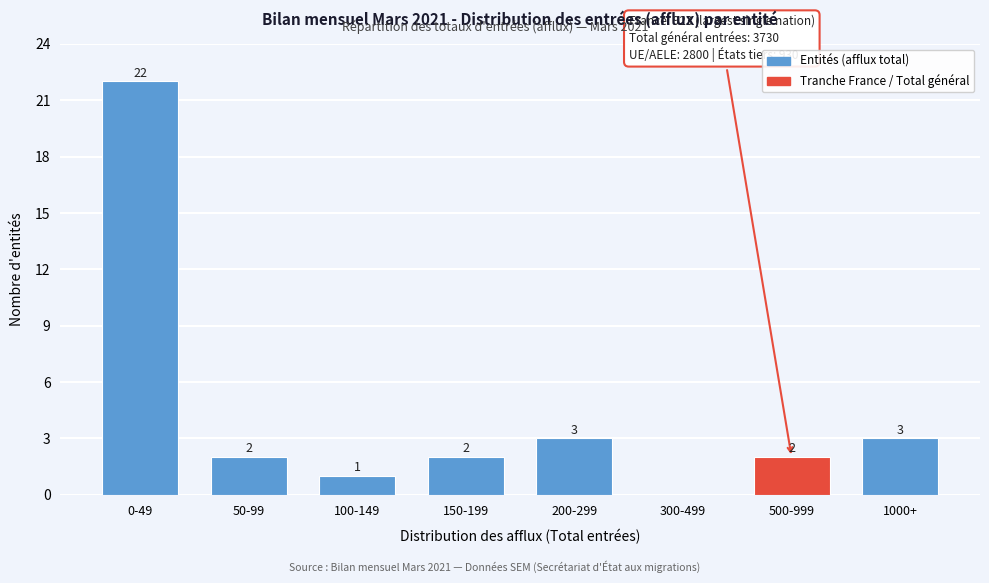

Reading right to left, list all the values displayed in this chart.

1000+=3	500-999=2	300-499=0	200-299=3	150-199=2	100-149=1	50-99=2	0-49=22